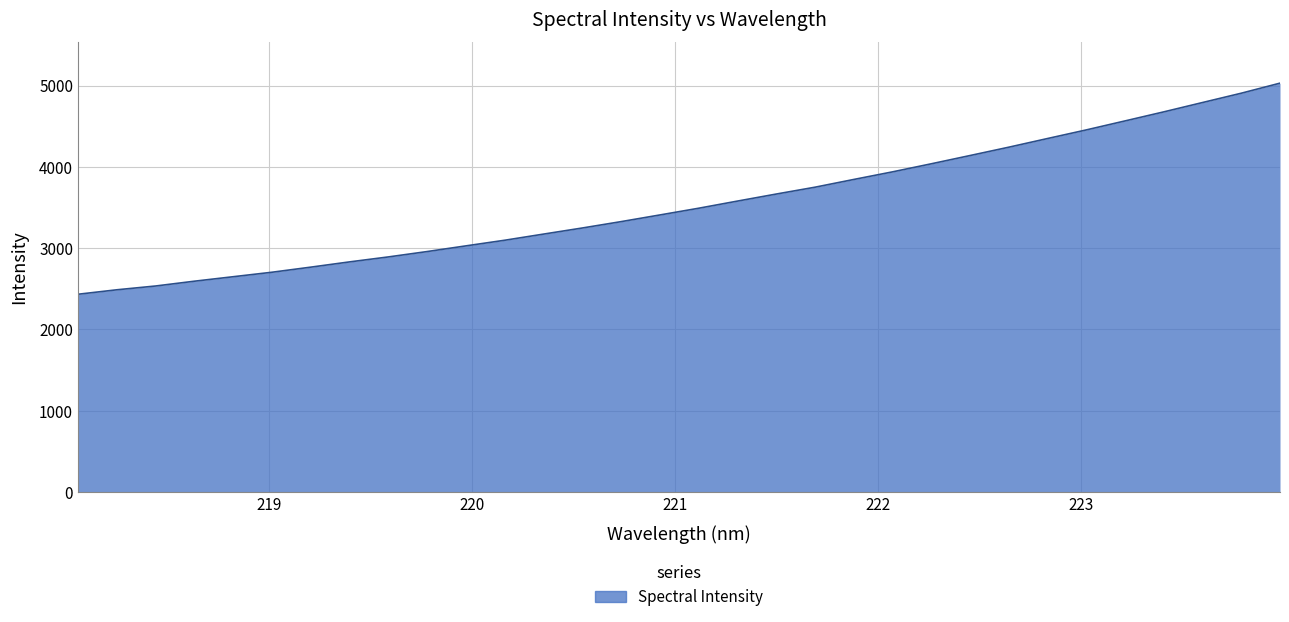

What is the maximum value shown in the chart?

5029.5